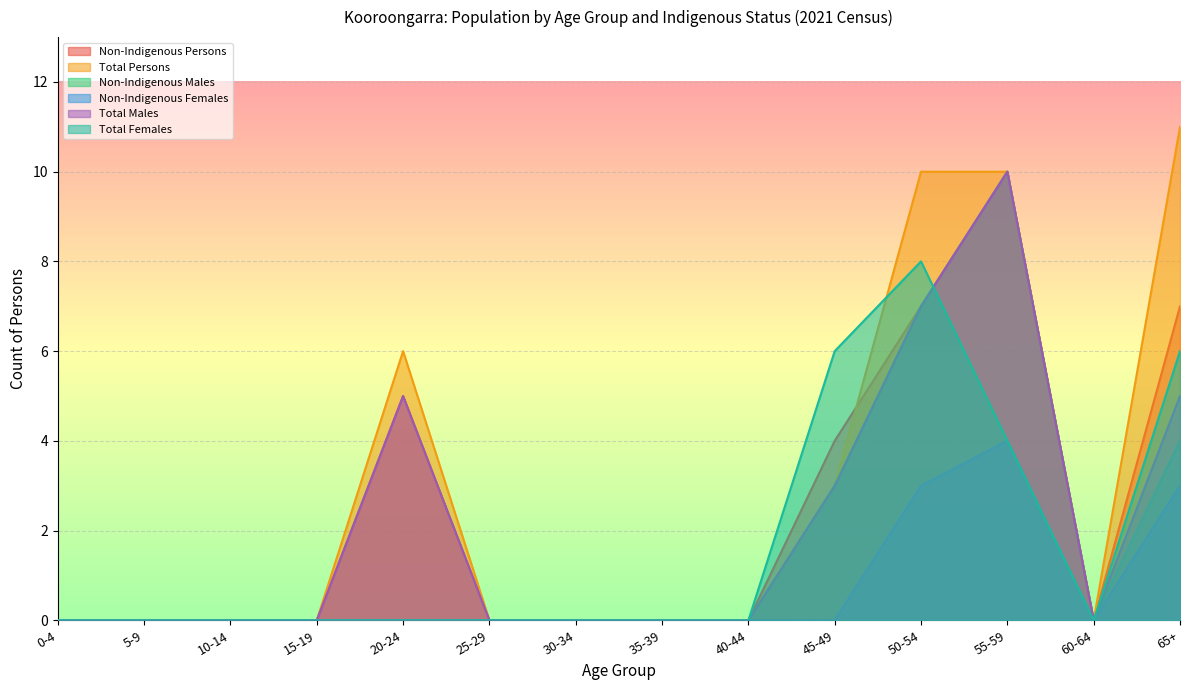

What is the average value of the Non-Indigenous Females series?

1